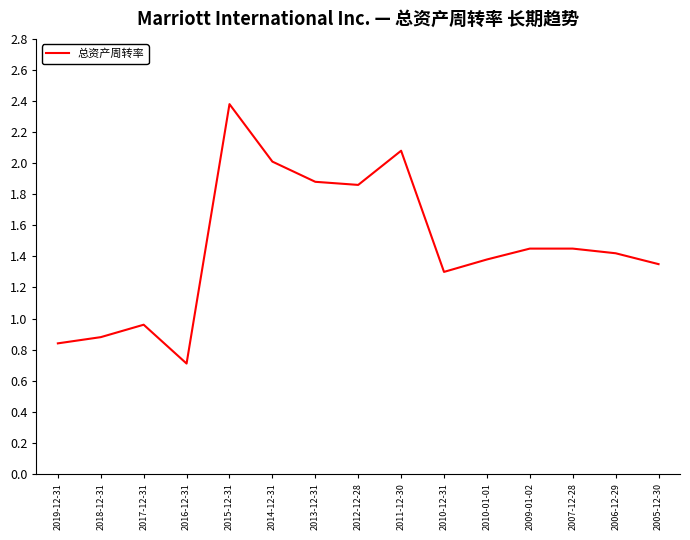

Is it true that the value at 2013-12-31 is 0.9?

False